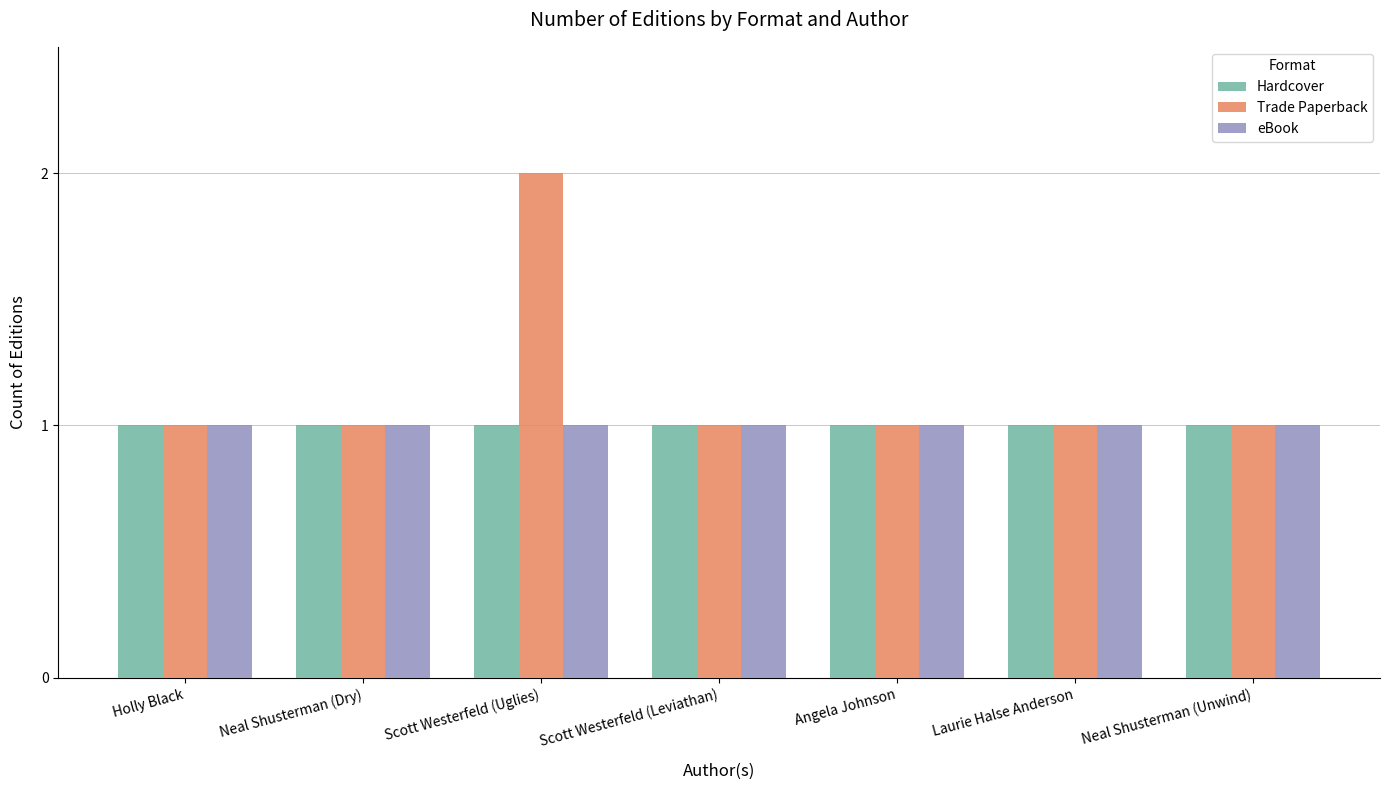

Reading left to right, list all the values displayed in this chart.

Hardcover: Holly Black=1	Neal Shusterman (Dry)=1	Scott Westerfeld (Uglies)=1	Scott Westerfeld (Leviathan)=1	Angela Johnson=1	Laurie Halse Anderson=1	Neal Shusterman (Unwind)=1
Trade Paperback: Holly Black=1	Neal Shusterman (Dry)=1	Scott Westerfeld (Uglies)=2	Scott Westerfeld (Leviathan)=1	Angela Johnson=1	Laurie Halse Anderson=1	Neal Shusterman (Unwind)=1
eBook: Holly Black=1	Neal Shusterman (Dry)=1	Scott Westerfeld (Uglies)=1	Scott Westerfeld (Leviathan)=1	Angela Johnson=1	Laurie Halse Anderson=1	Neal Shusterman (Unwind)=1